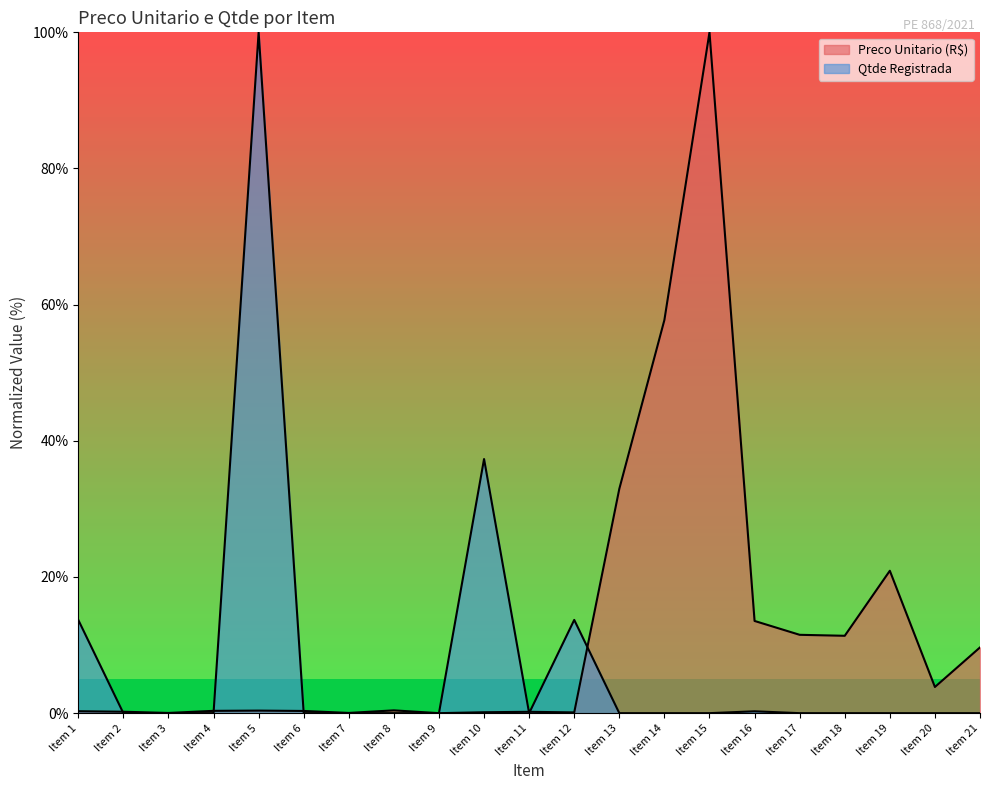

Is it true that Qtde Registrada equals 100.0 at Item 5?

True